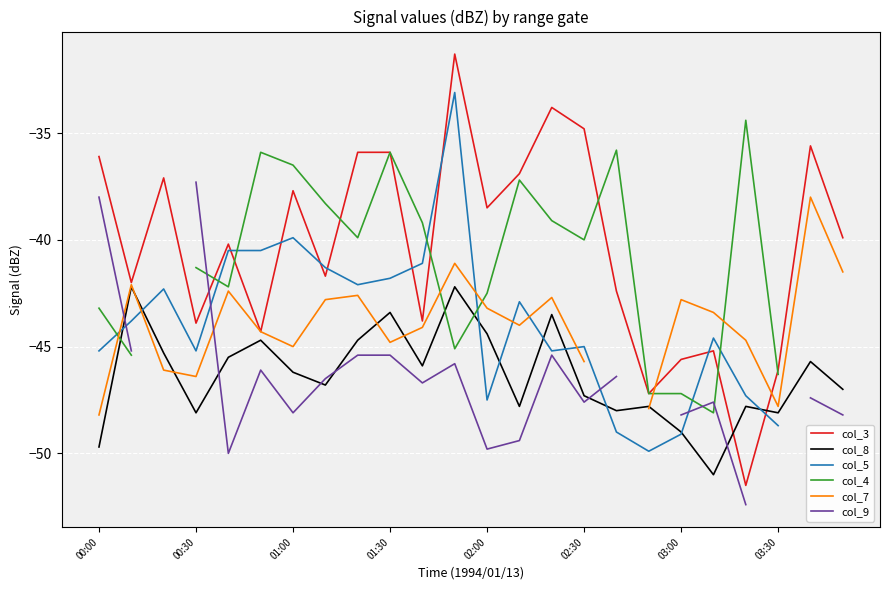

What is the highest value of the col_8 series?

-42.2